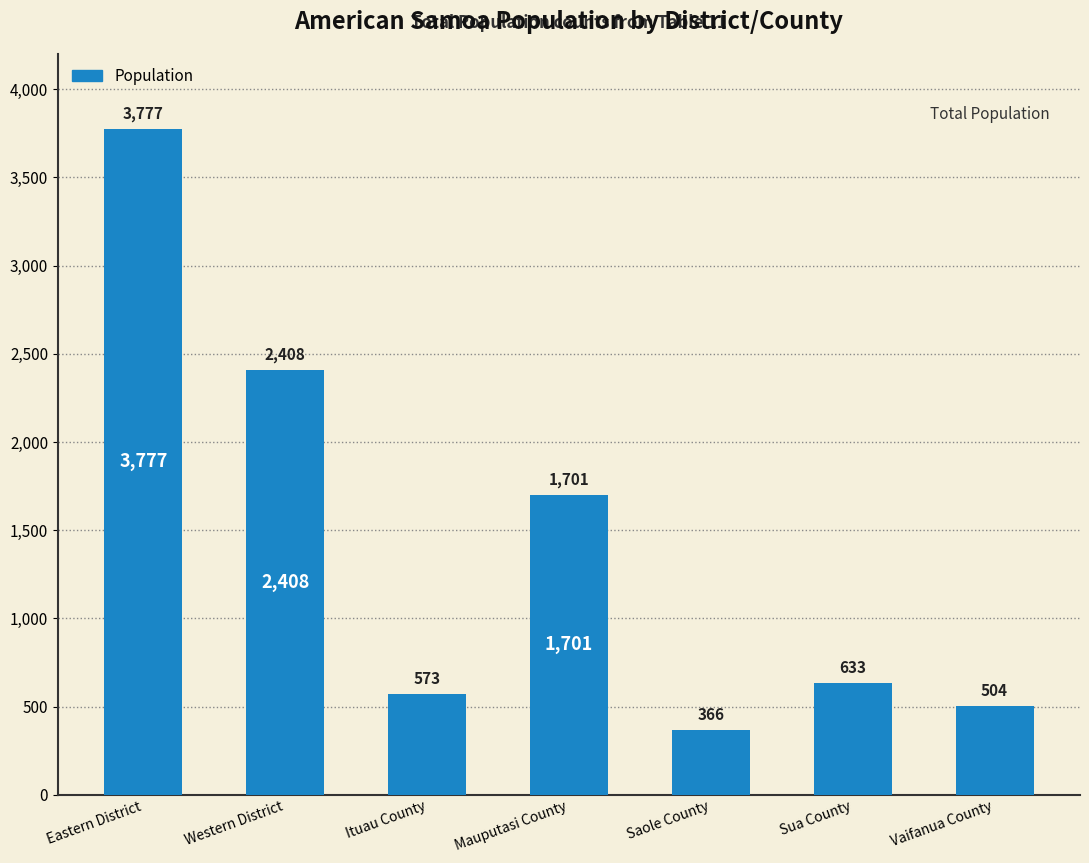

What is the maximum value shown in the chart?

3777